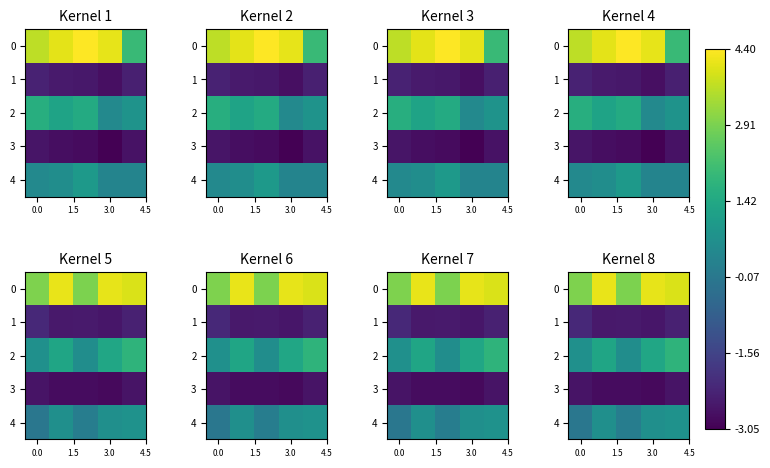

What is the difference between the maximum and minimum values in the 4 series?

0.8